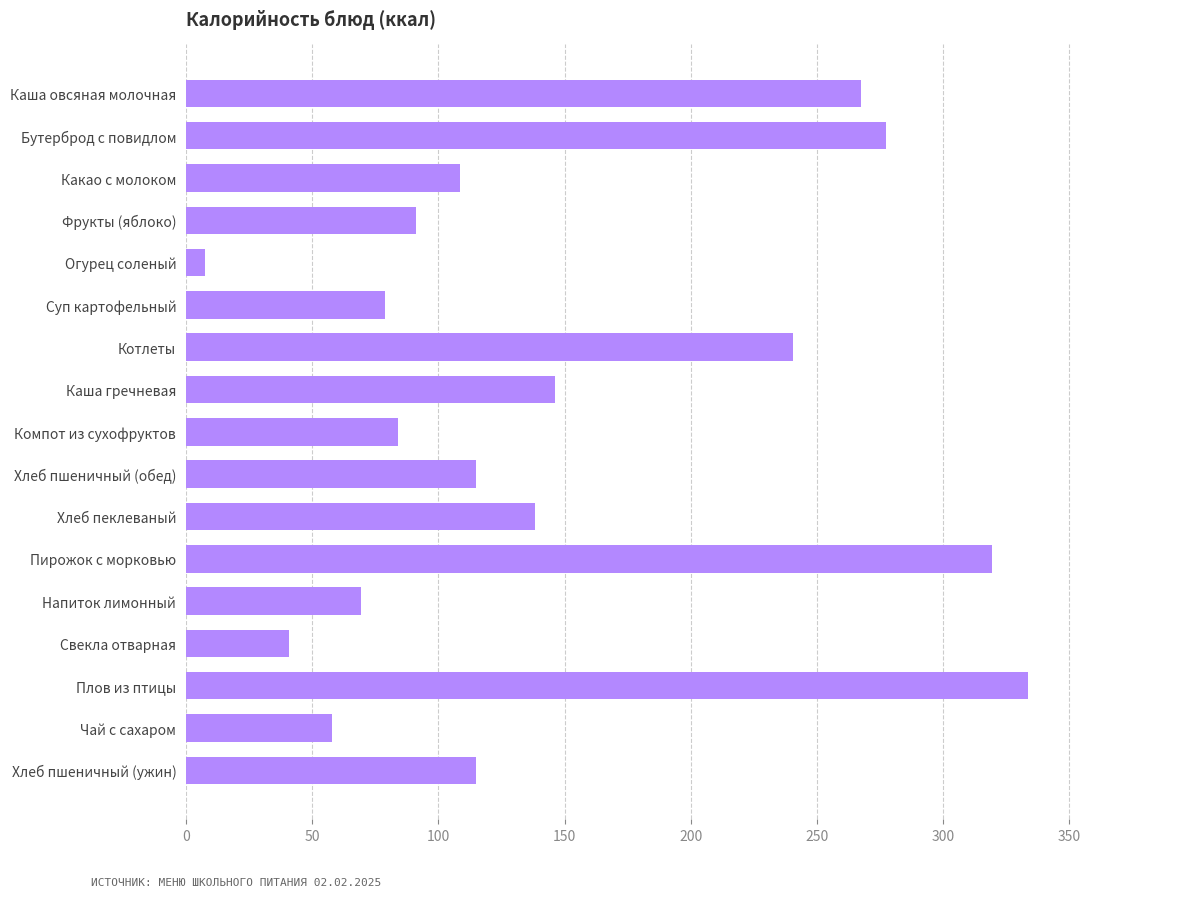

Approximately how many times larger is the value at Напиток лимонный compared to Хлеб пшеничный (обед)?

0.6